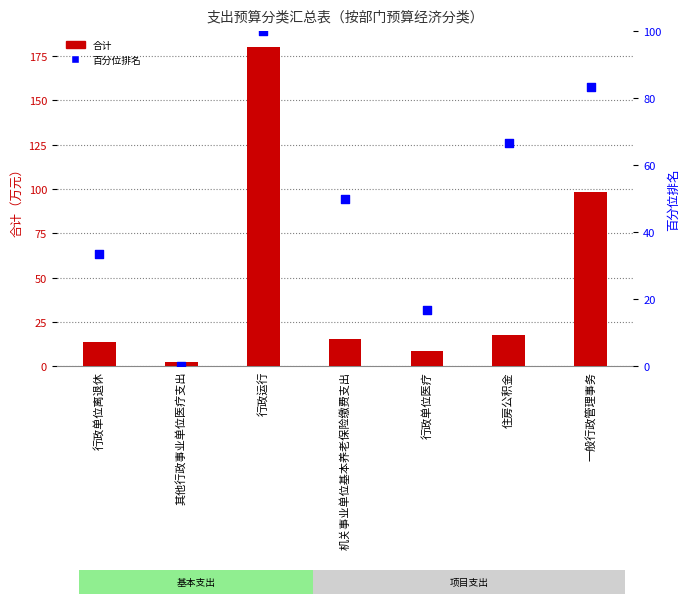

What is the total value across all series at 行政单位离退休?

47.0